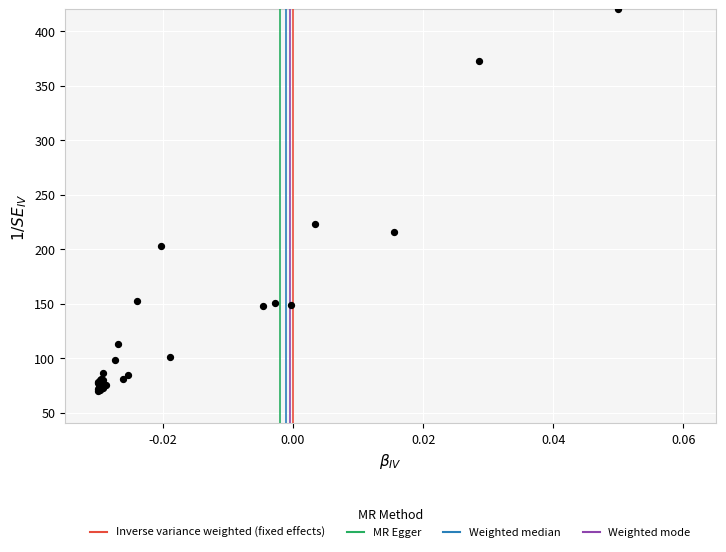

What Y value in the scatter plot is closest to 245?

223.5